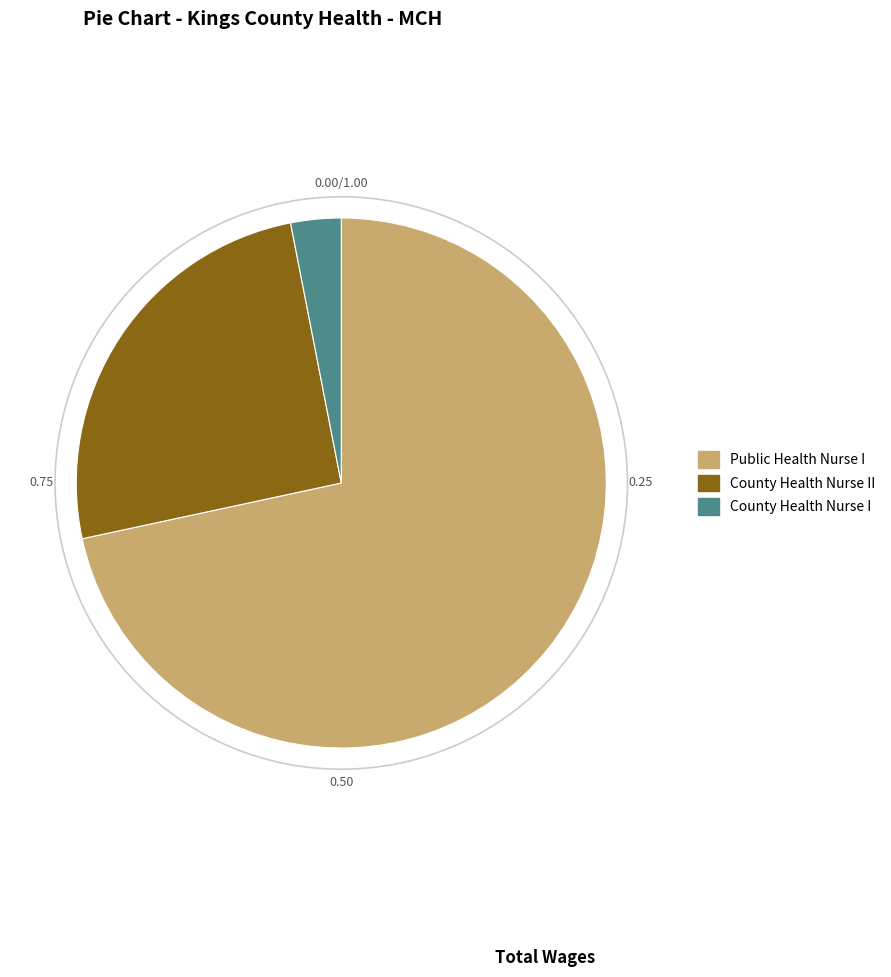

The Public Health Nurse I slice represents 72% of the pie. True or false?

True